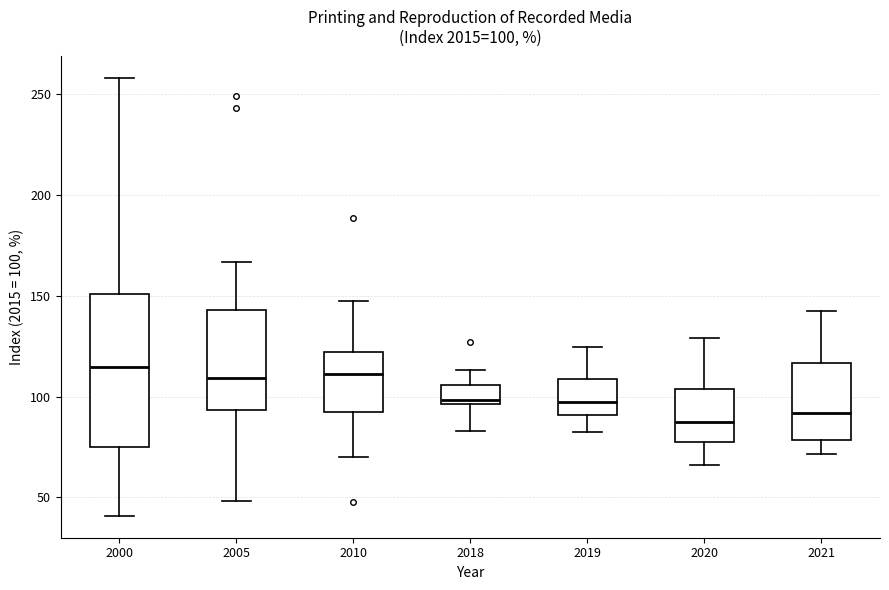

Comparing the boxes themselves (not the whiskers), which one is the tallest?

2000